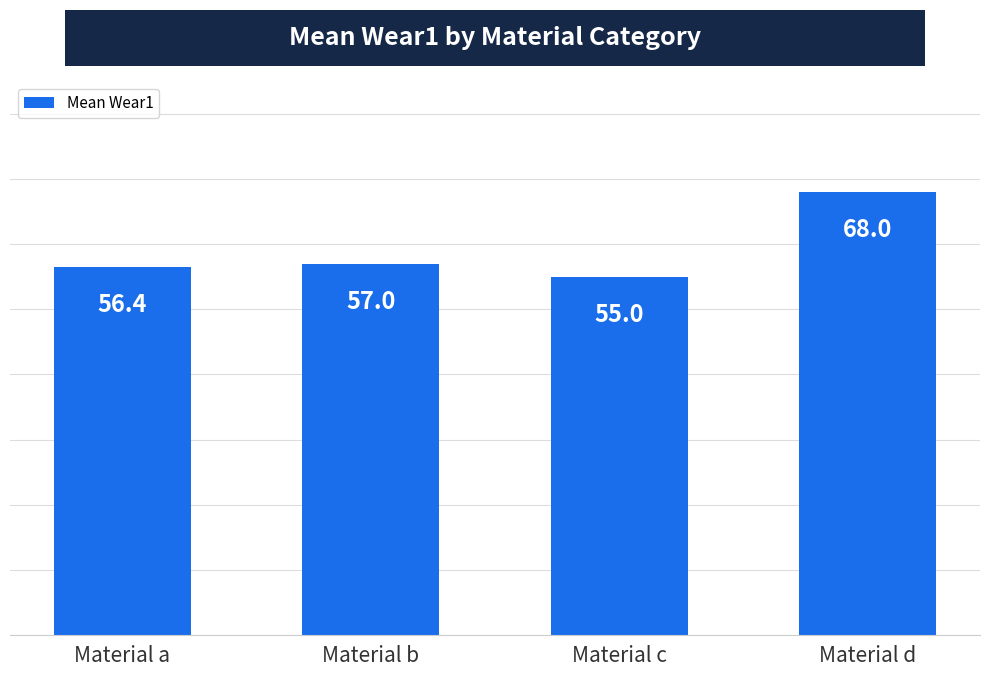

What is the sum of all values?

236.4